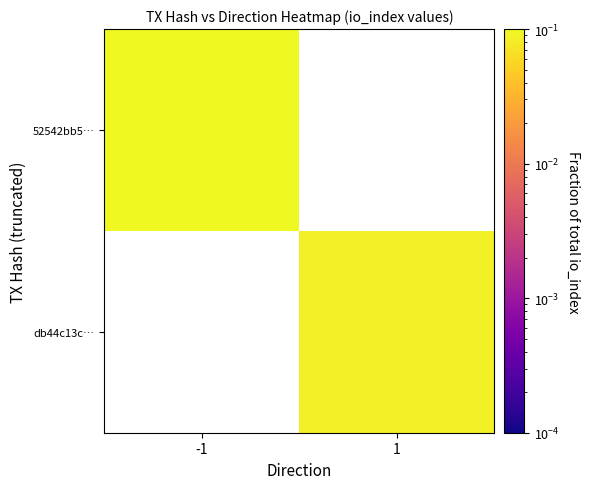

Which has a higher value, -1 or 1?

1